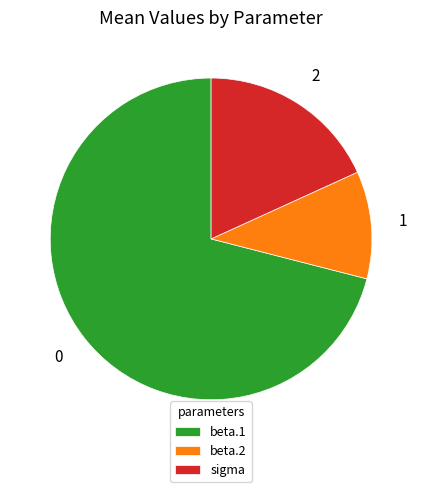

Which slice represents more than half of the pie?

beta.1